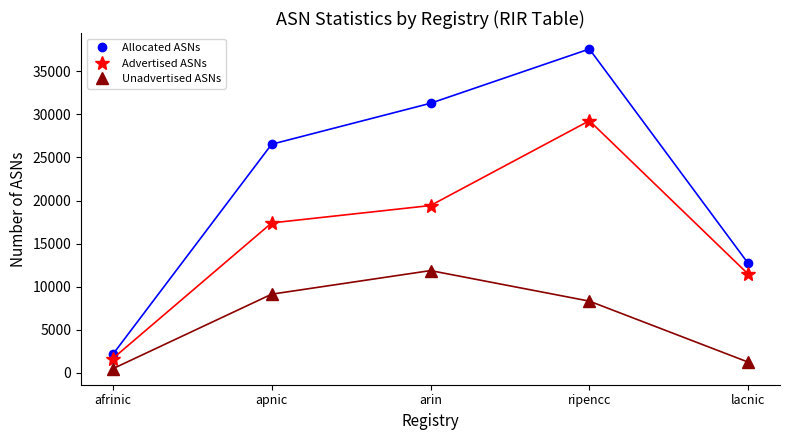

Read the Allocated ASNs value at arin, to the nearest 50.

31300